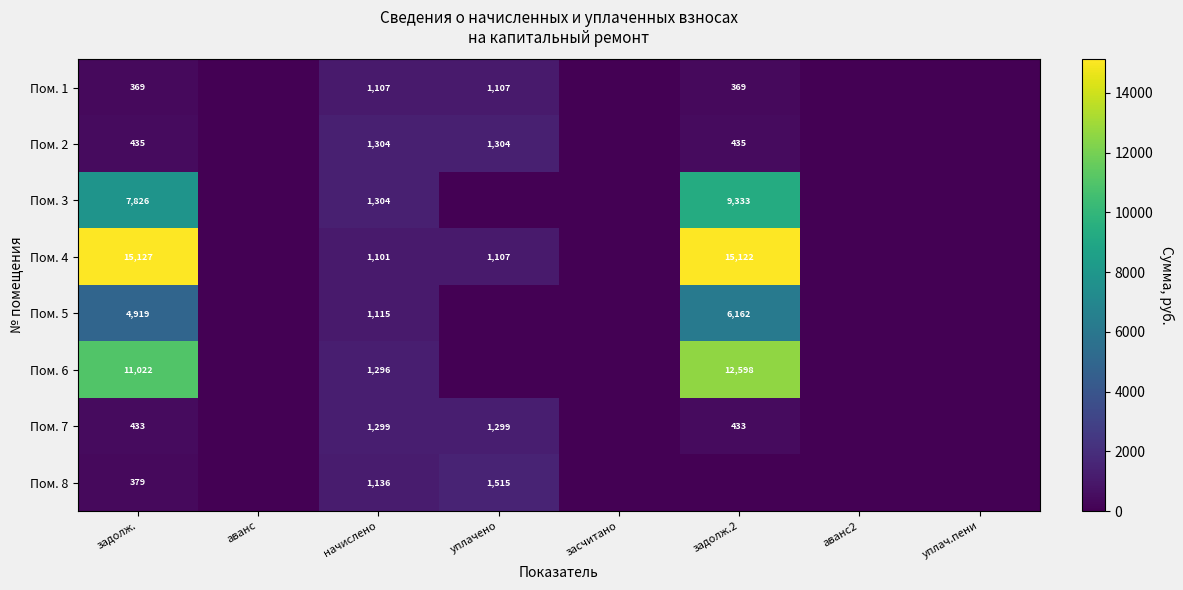

The Пом. 4 series shows 19923 at задолж.. True or false?

False